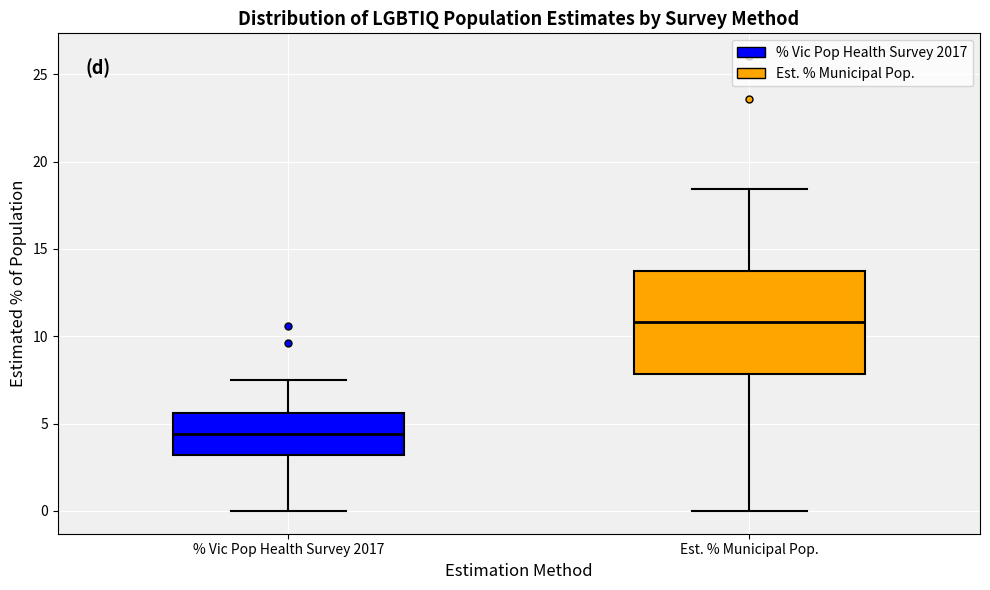

Which box is the tallest, from its lower edge to its upper edge?

Est. % Municipal Pop.